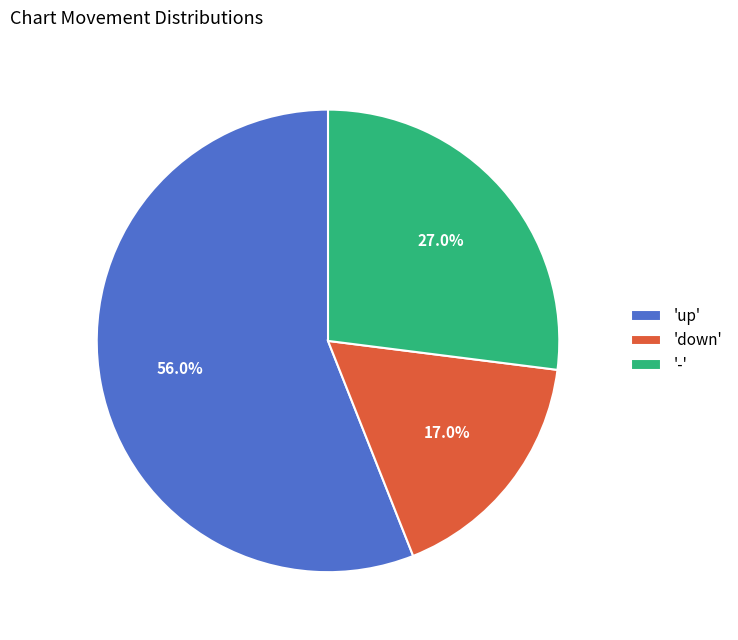

Approximately how many times larger is the value at 'down' compared to '-'?

0.6